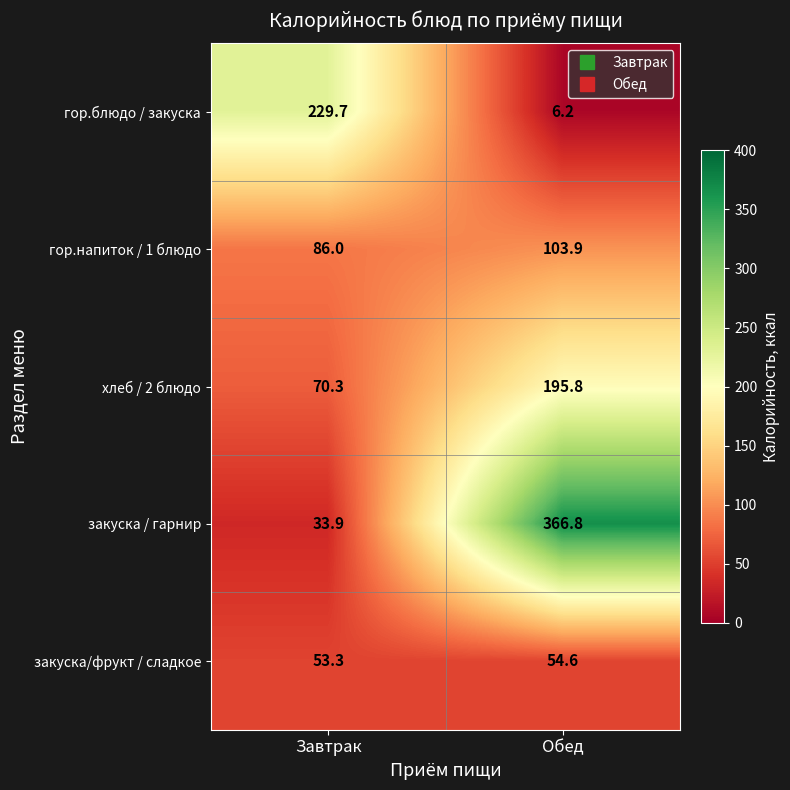

At which category is the sum across all series the highest?

Обед